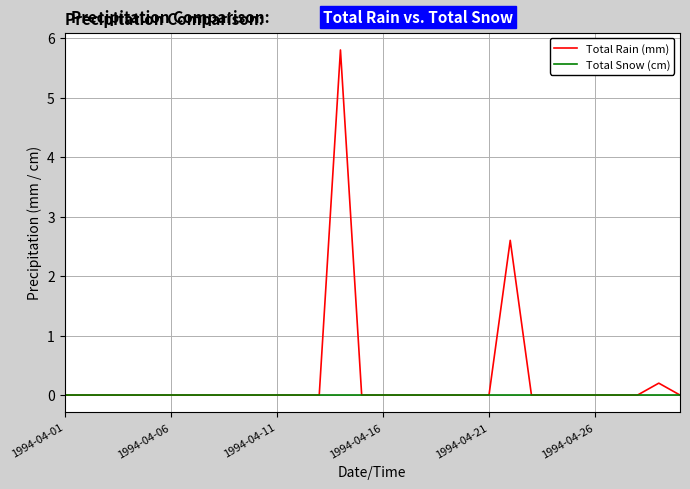

List the series in order of their peak value, lowest first.

Total Snow (cm), Total Rain (mm)